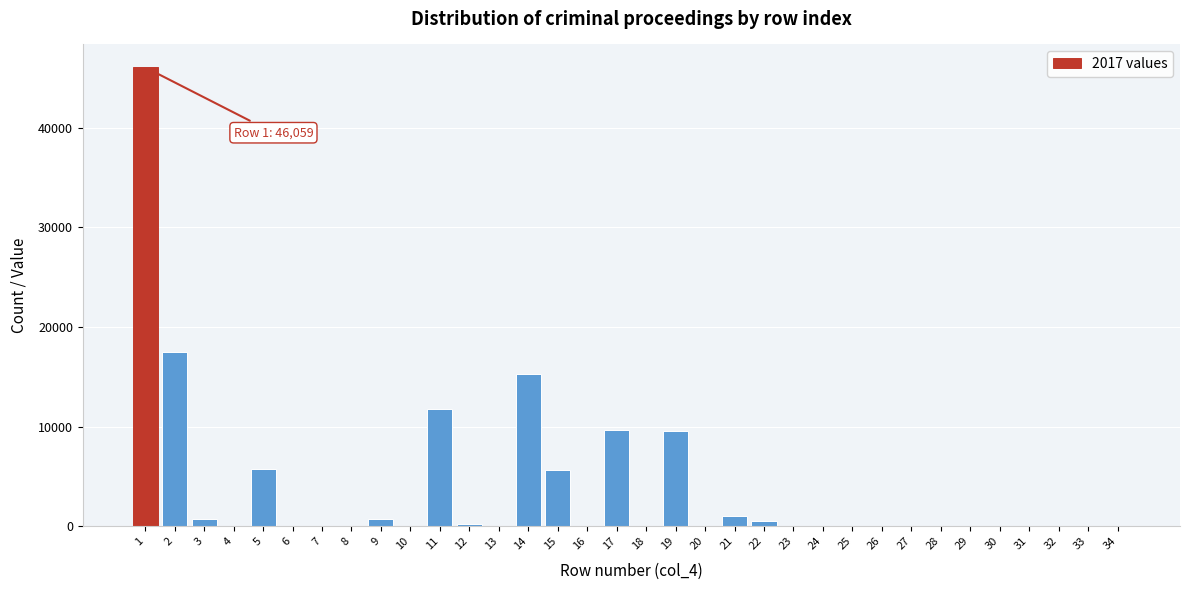

Is it true that the value at 17 is 13627.1?

False